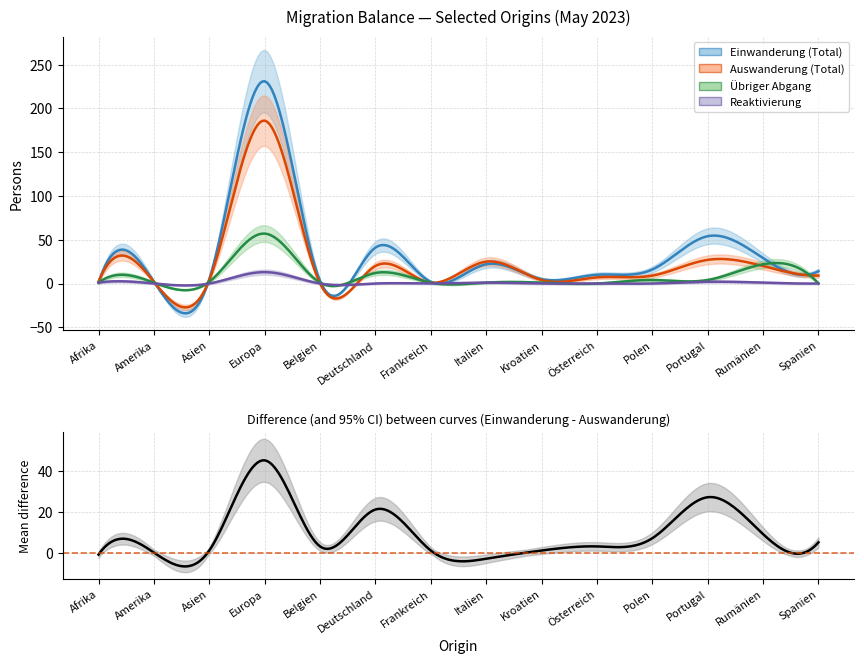

Does the chart have visible grid lines?

Yes